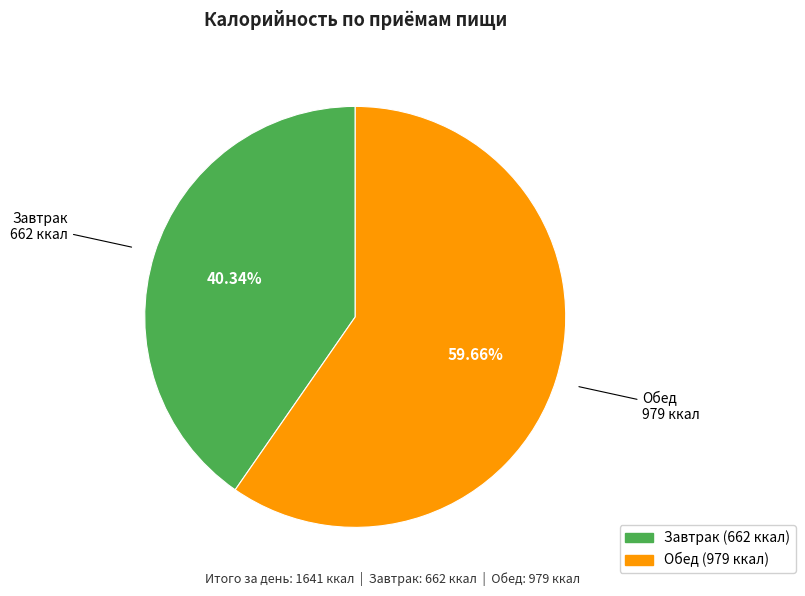

The Обед slice represents 65% of the pie. True or false?

False